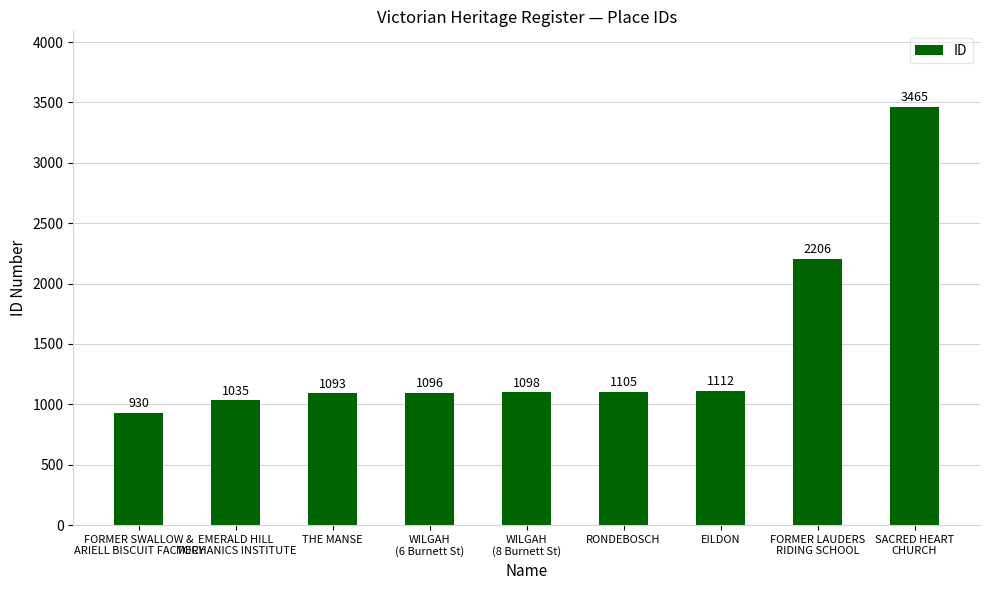

True or false: the data shows 581 at FORMER SWALLOW &
ARIELL BISCUIT FACTORY.

False